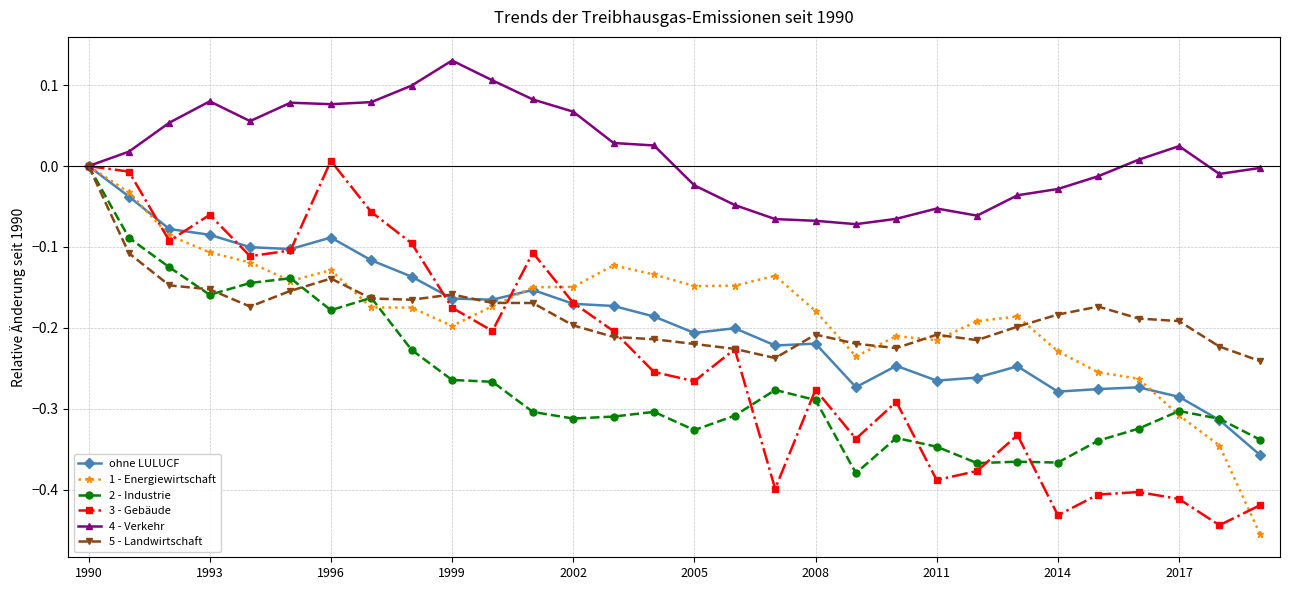

True or false: 3 - Gebäude has more than 0 points higher than both neighbors.

True